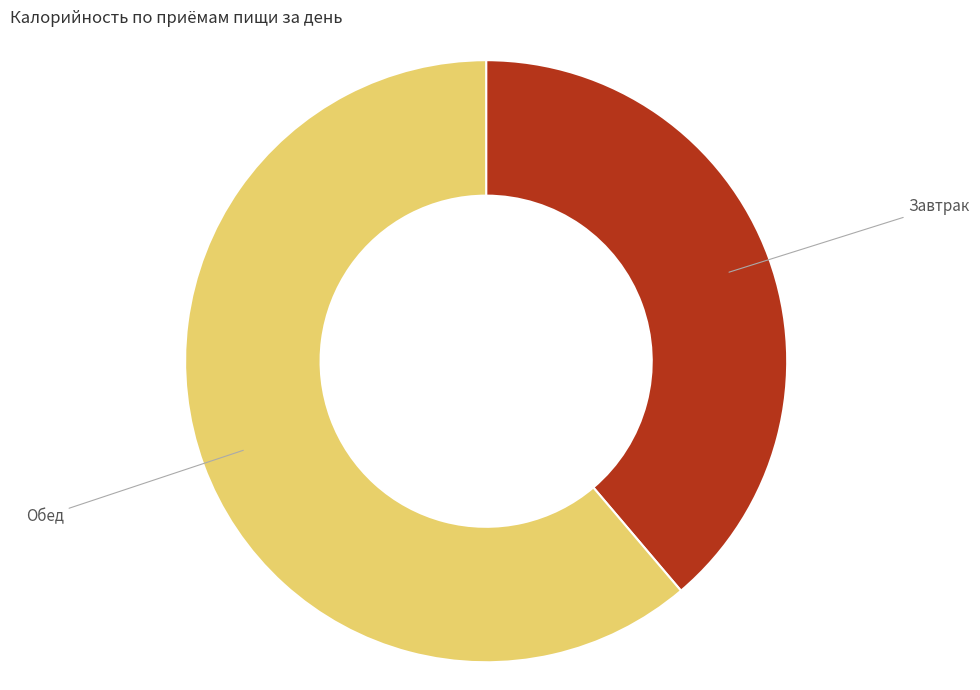

Approximately how many times larger is the value at Обед compared to Завтрак?

1.6